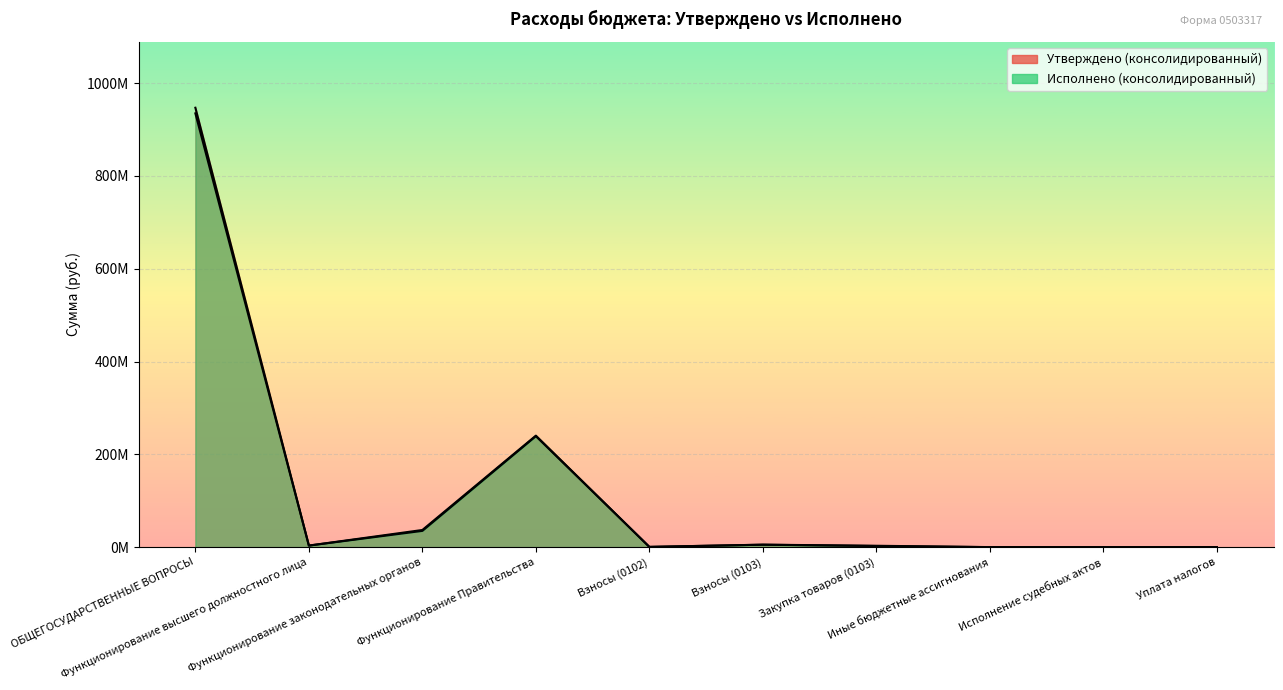

What value does the Исполнено (консолидированный) series have at Функционирование высшего должностного лица?

3406495.4